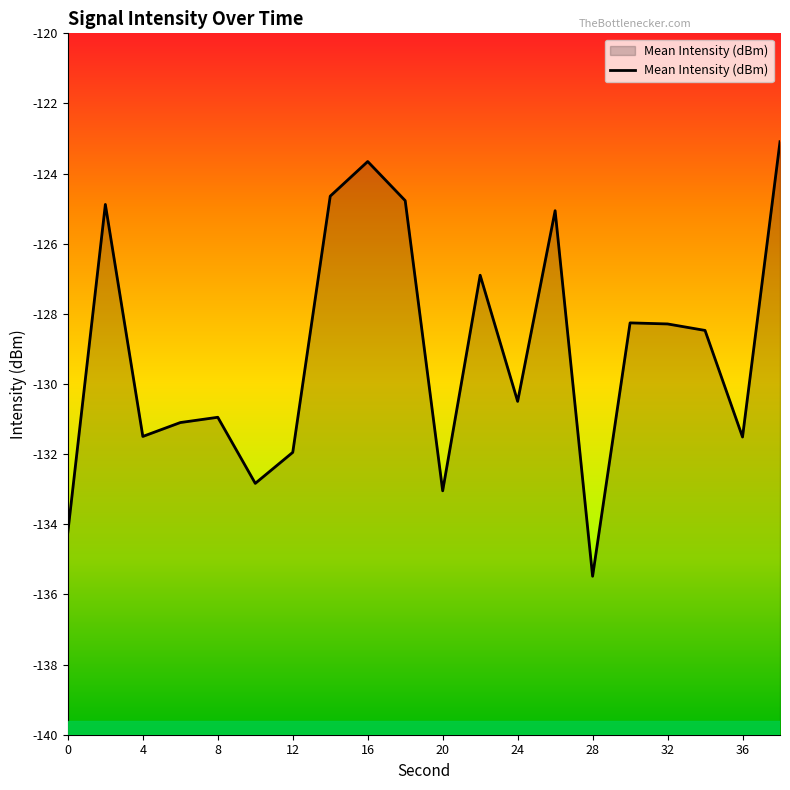

What is the minimum value shown in the chart?

-135.5